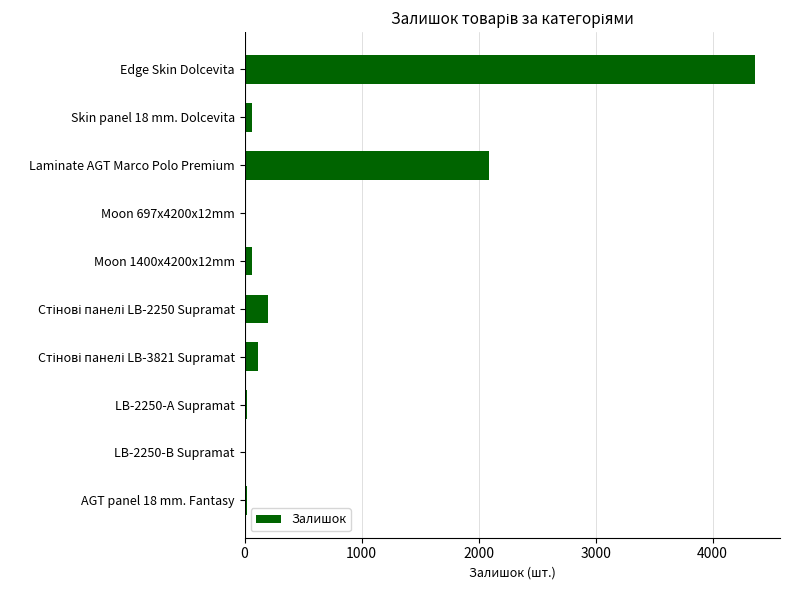

Which category has the highest value across all series?

Edge Skin Dolcevita